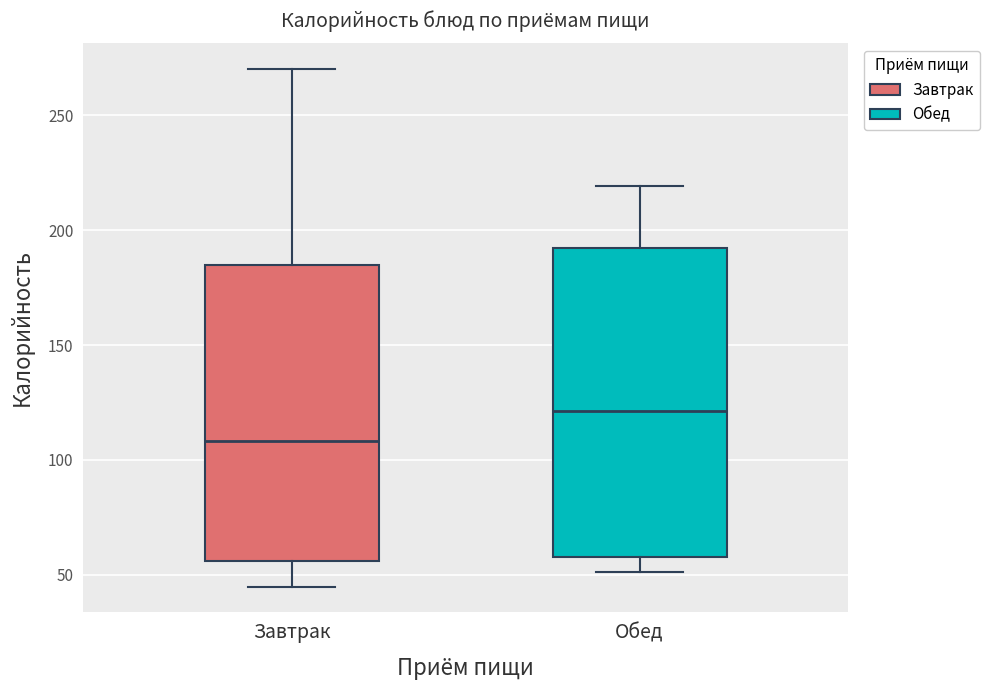

Which box's median line is the lowest?

Завтрак